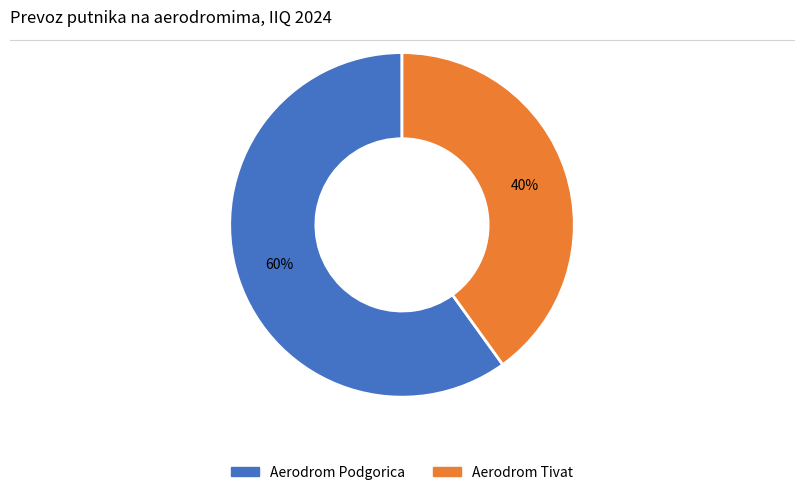

Between Aerodrom Podgorica and Aerodrom Tivat, which is larger?

Aerodrom Podgorica